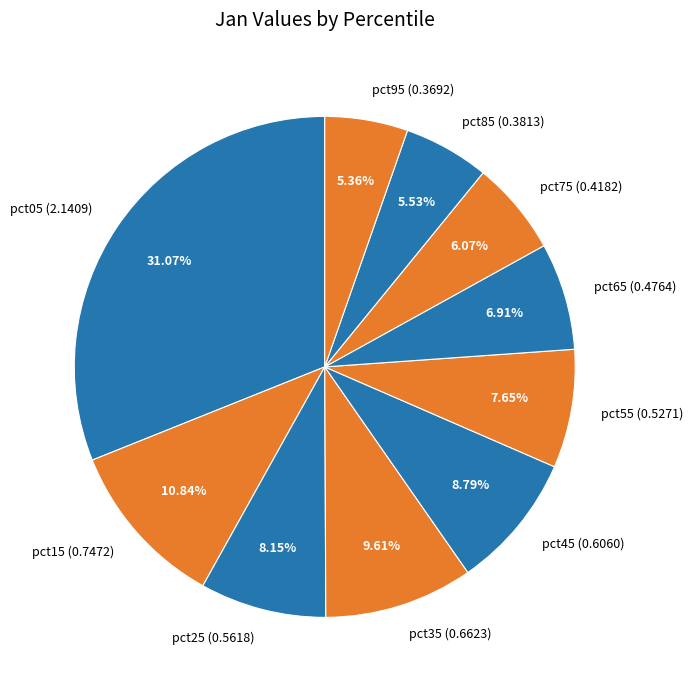

How many segments does this pie chart have?

10